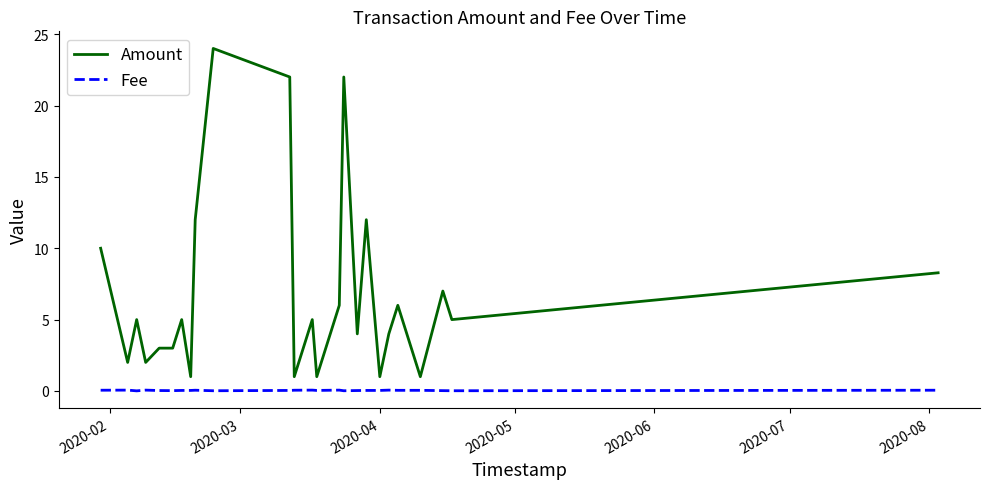

True or false: Amount and Fee cross at least once.

False